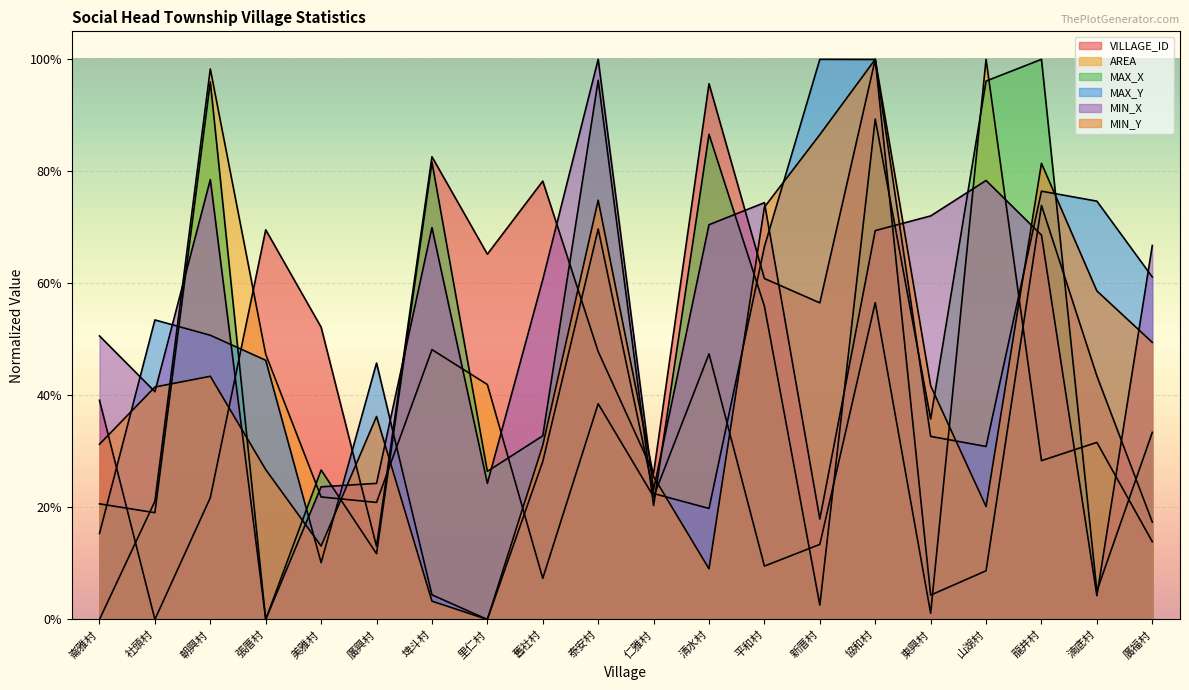

Which has a higher value, 新厝村 or 泰安村?

新厝村